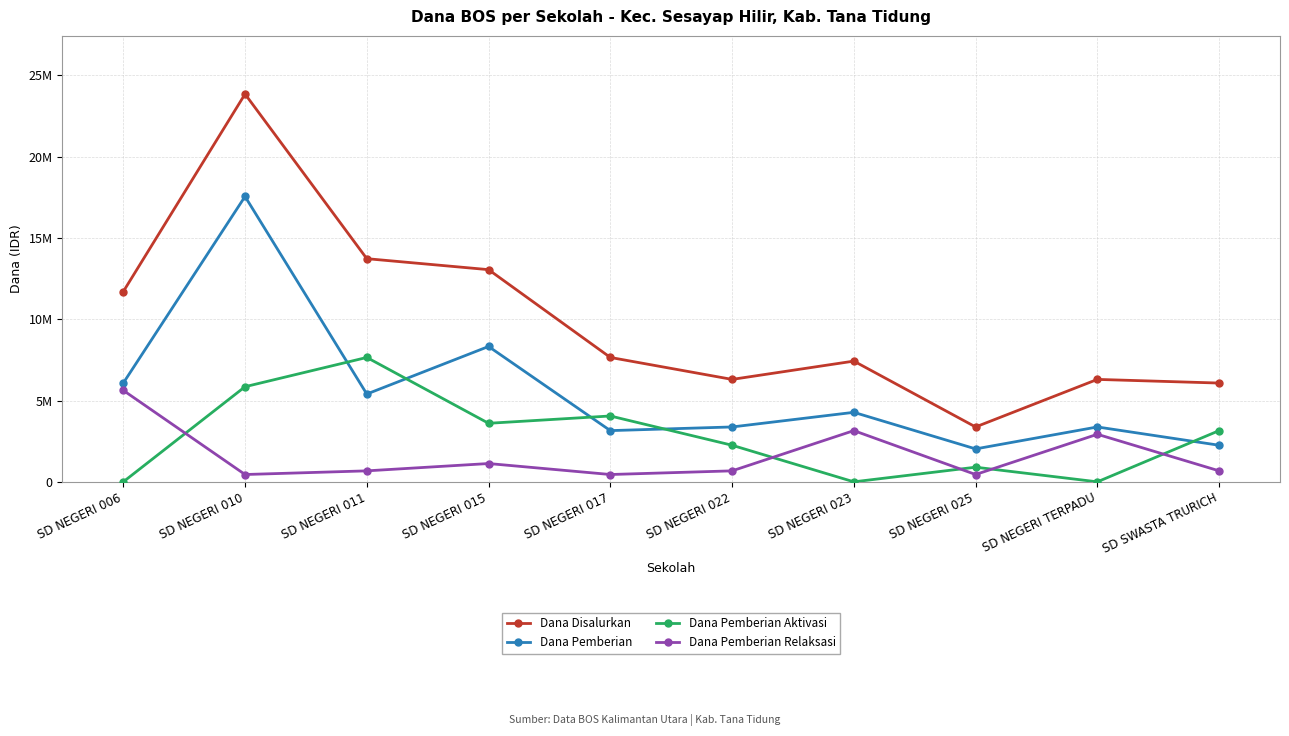

At which category is the sum across all series the highest?

SD NEGERI 010